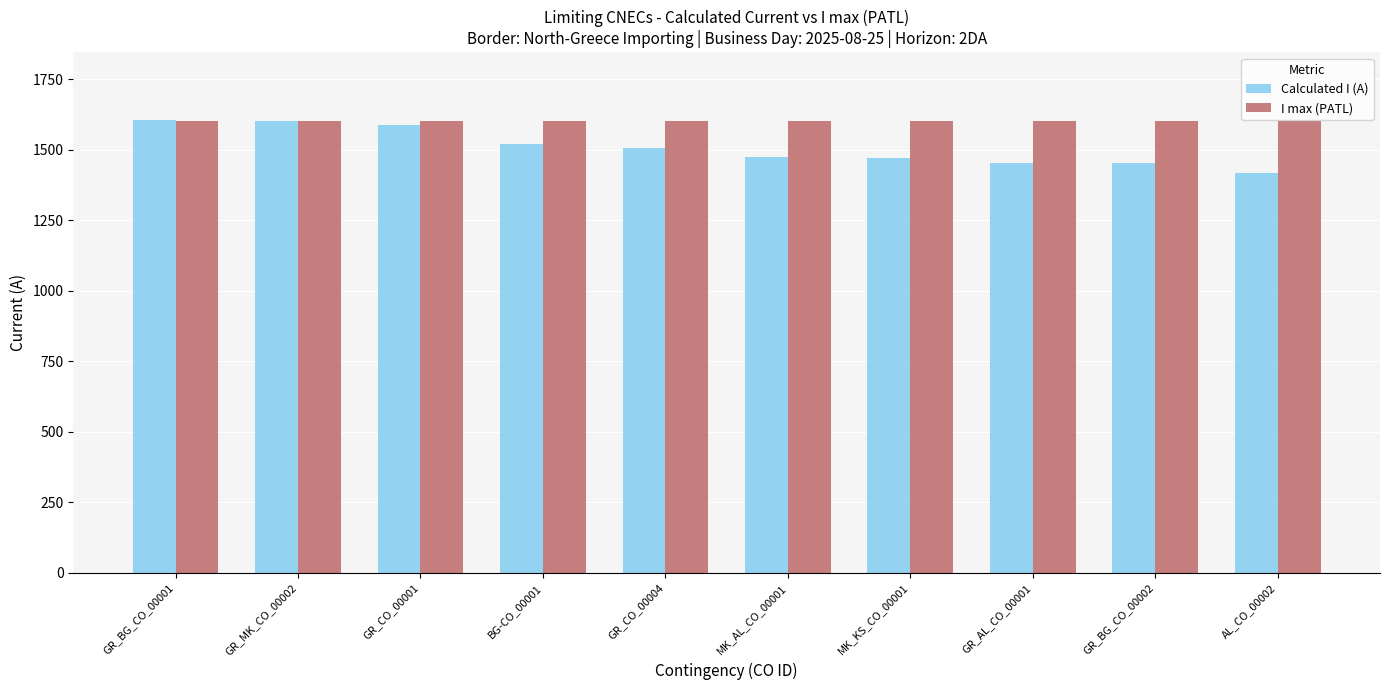

Which series has the widest spread of values?

Calculated I (A)